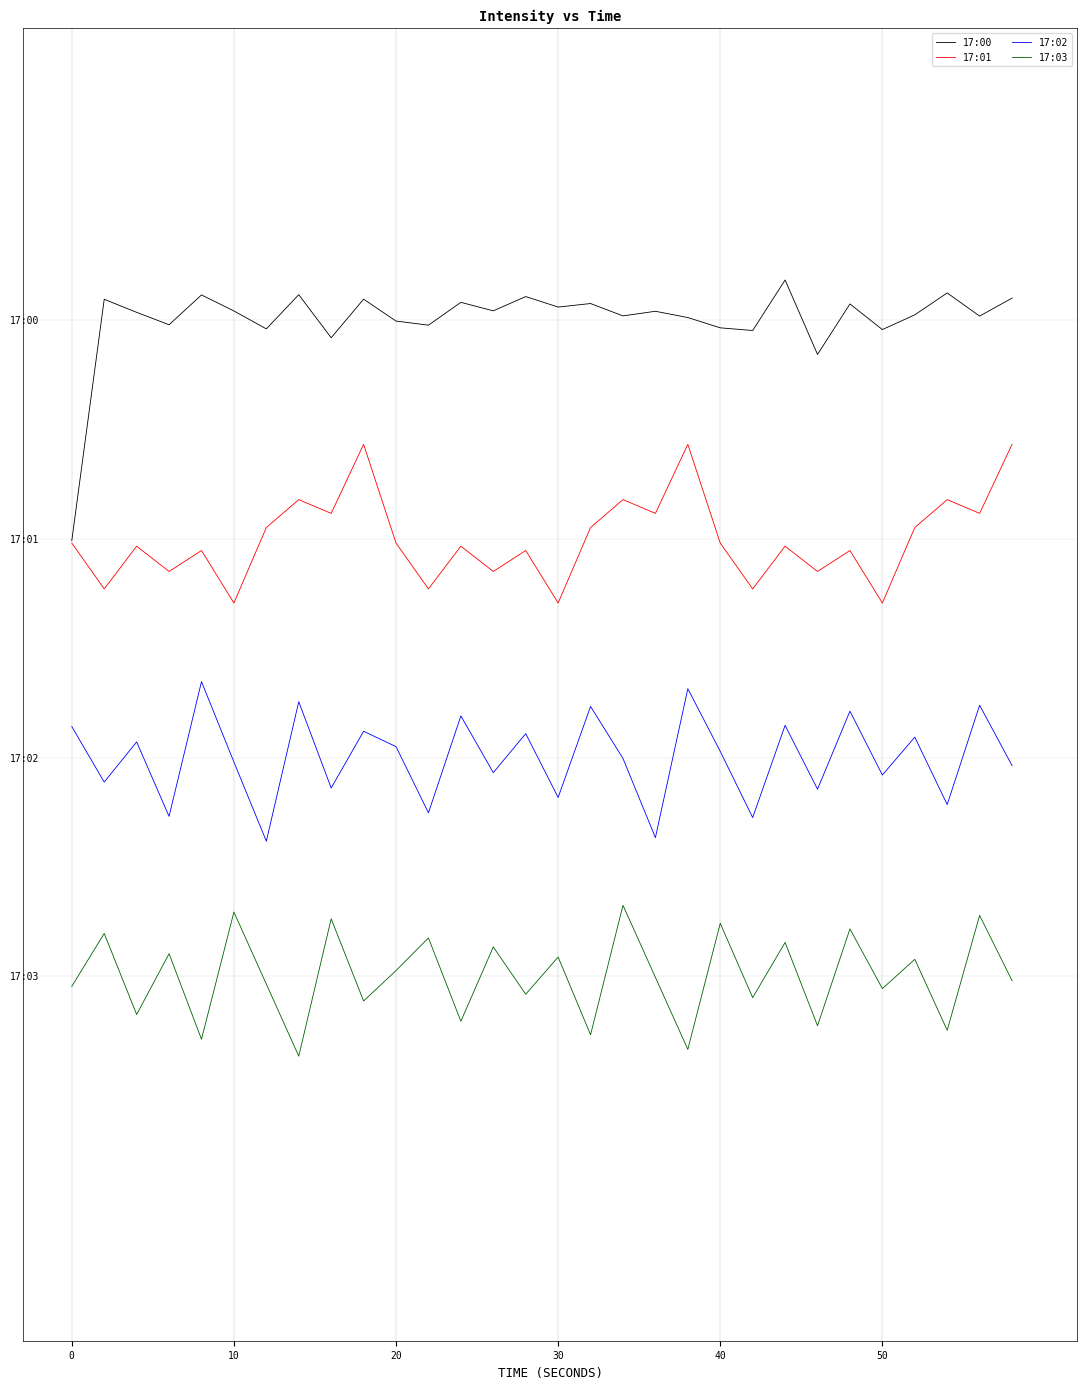

Rank the series by their maximum value, from lowest to highest.

17:03, 17:02, 17:01, 17:00